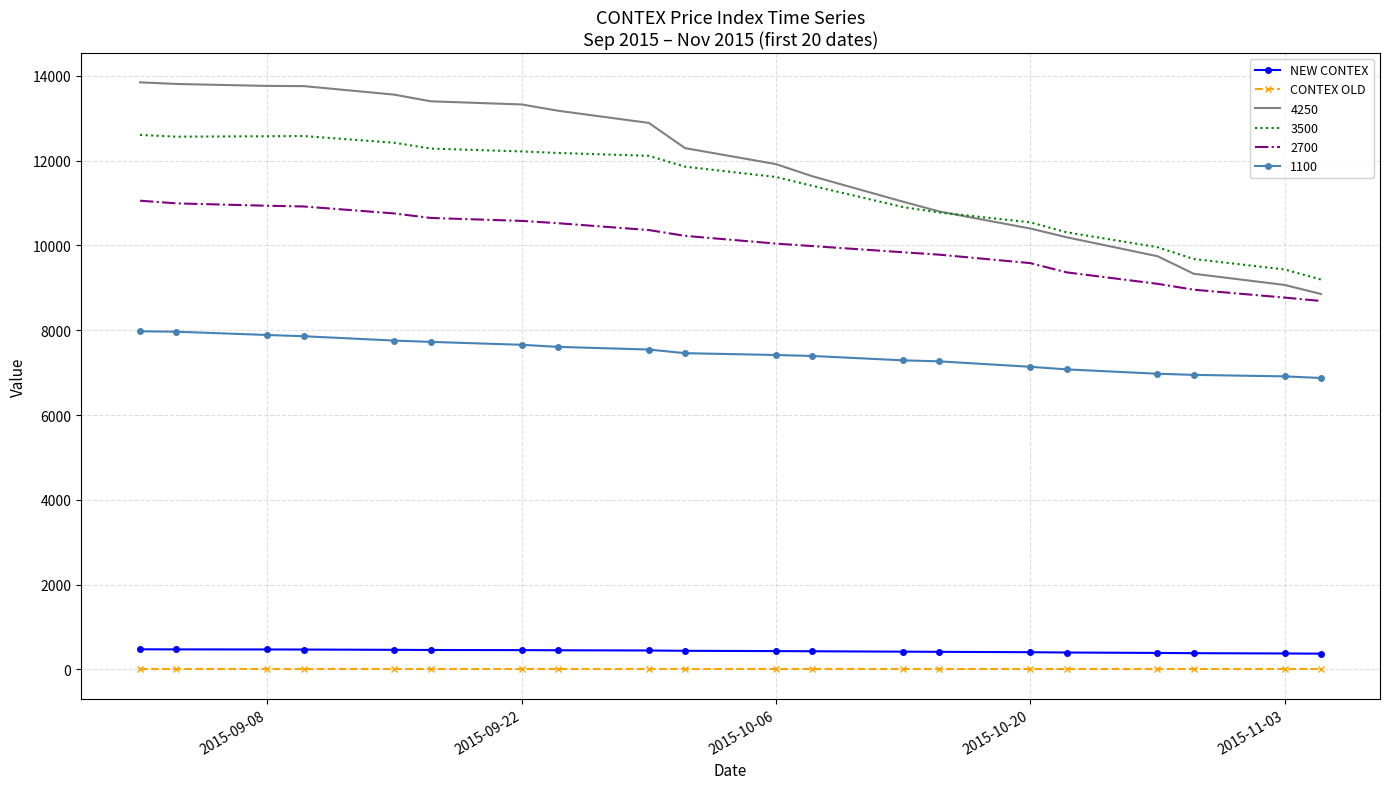

What is the lowest value of the 4250 series?

8856.0